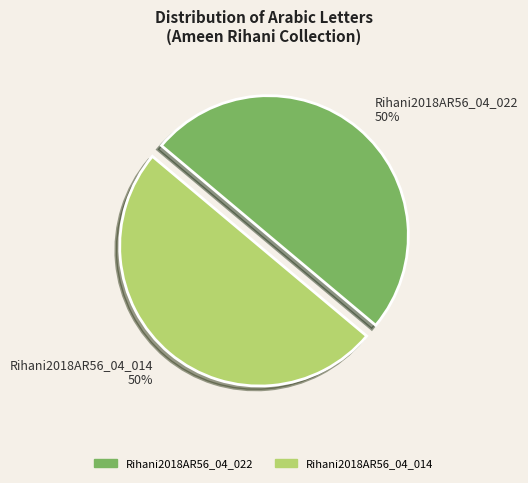

To the nearest percent, what is the average slice percentage?

50%